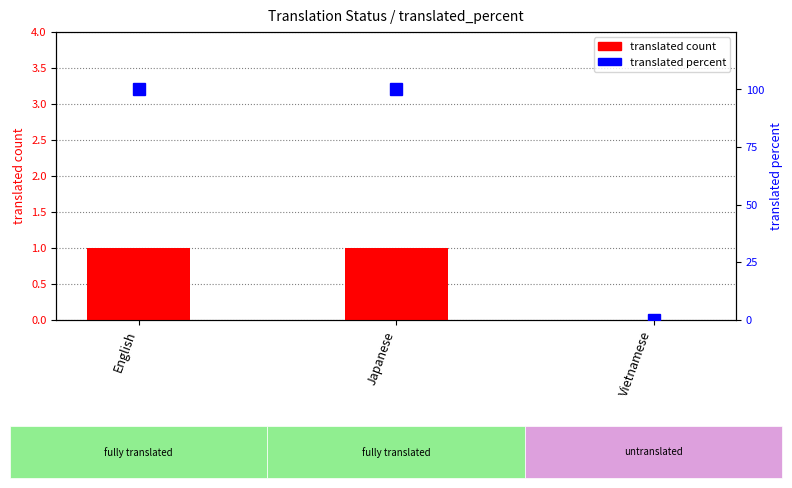

What position from the right is Japanese?

2